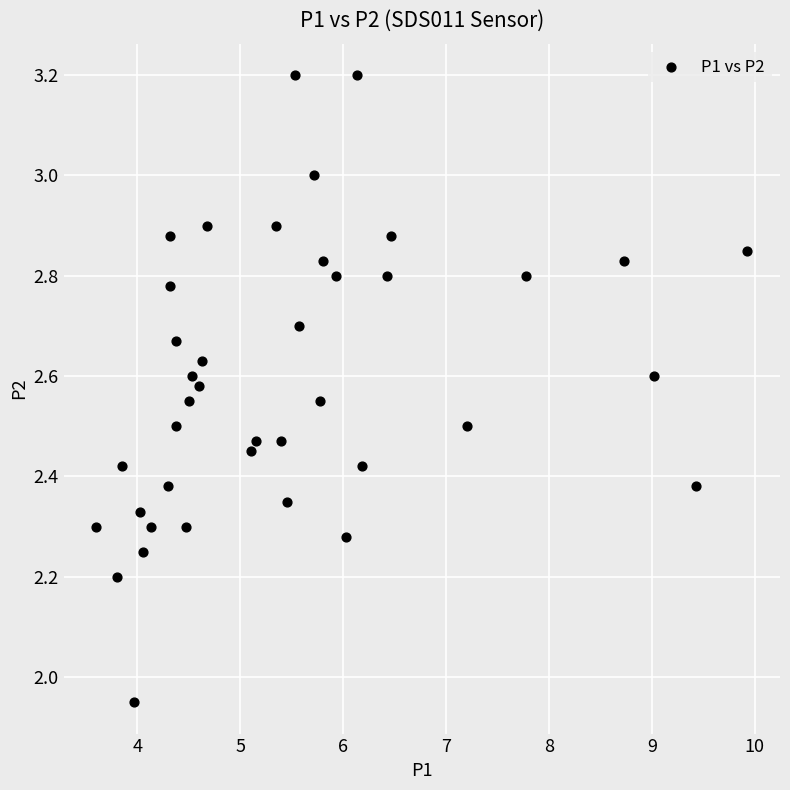

What is the range of X values (max minus min)?

6.3